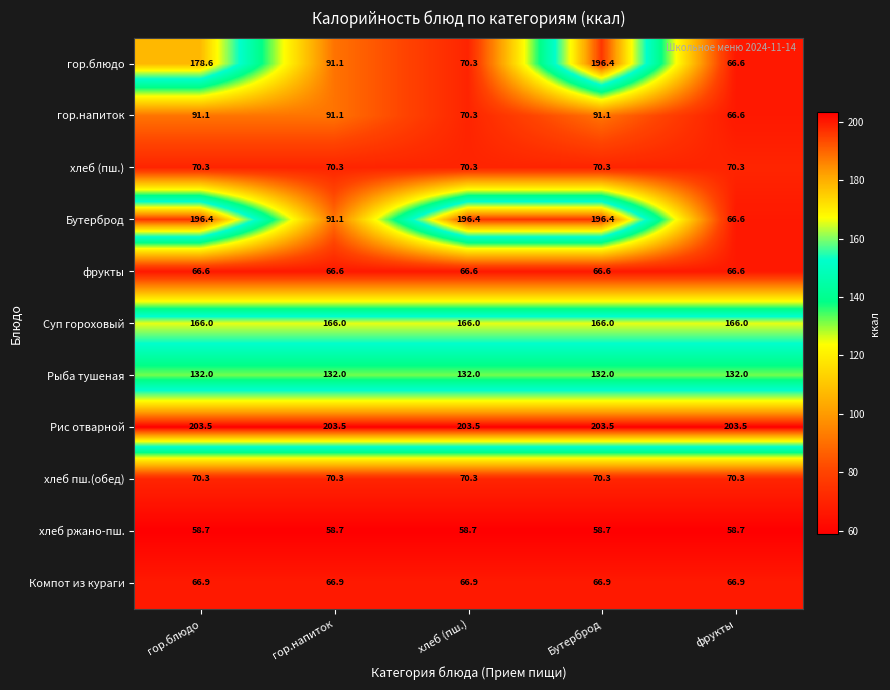

Read the Бутерброд value at гор.напиток.

91.1